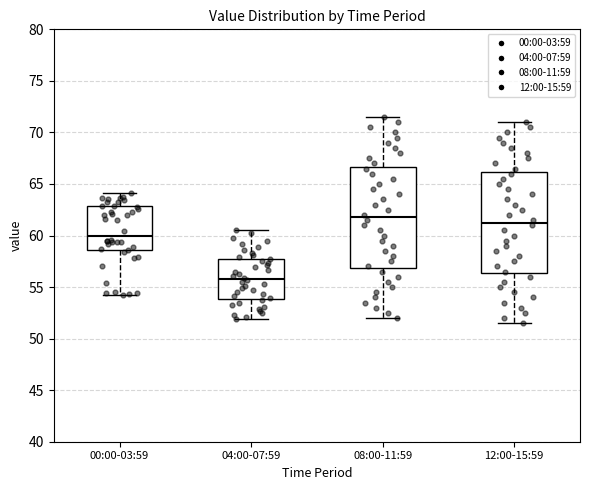

Which box has the highest median line?

08:00-11:59